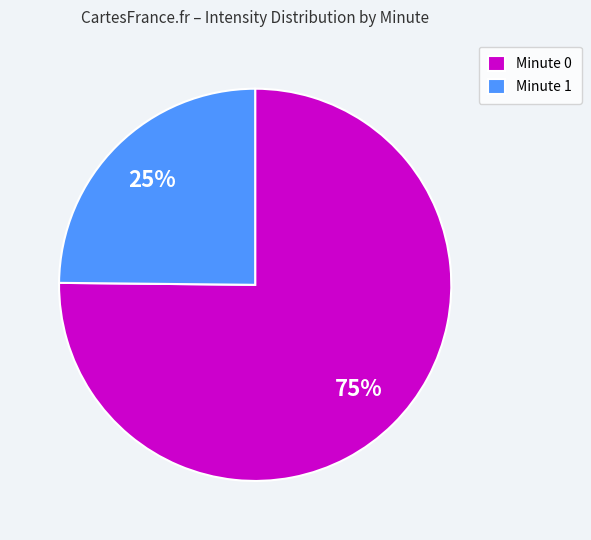

To the nearest percent, what percentage of the pie is Minute 1?

25%